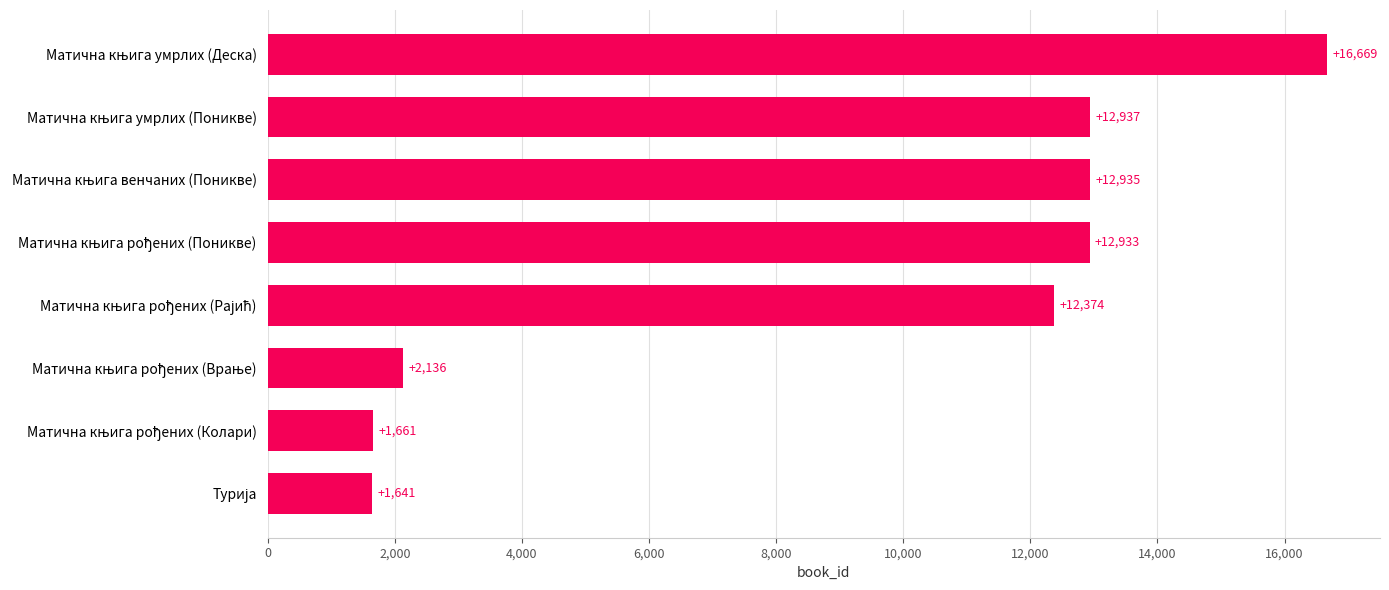

What is the minimum value shown in the chart?

1641